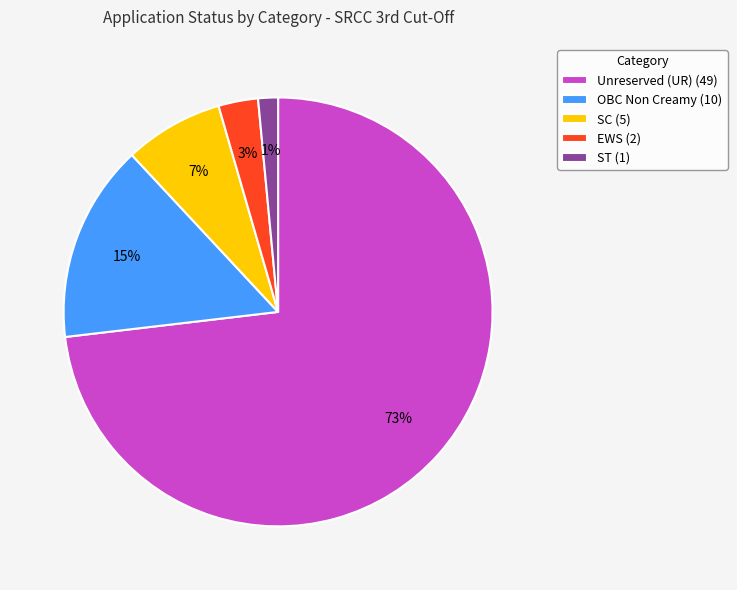

Between EWS and SC, which is larger?

SC